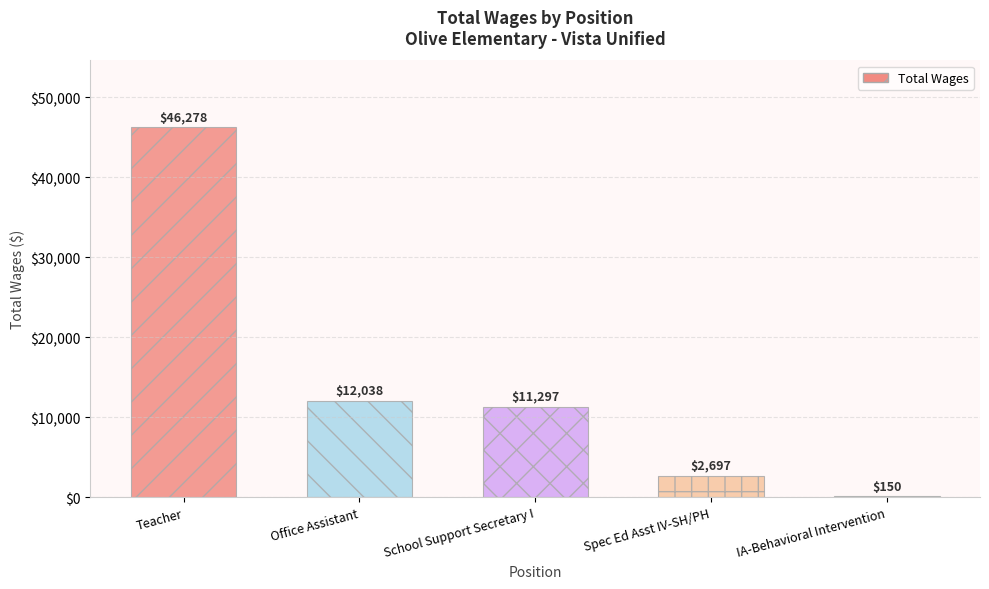

At which label is the value closest to 23214?

Office Assistant